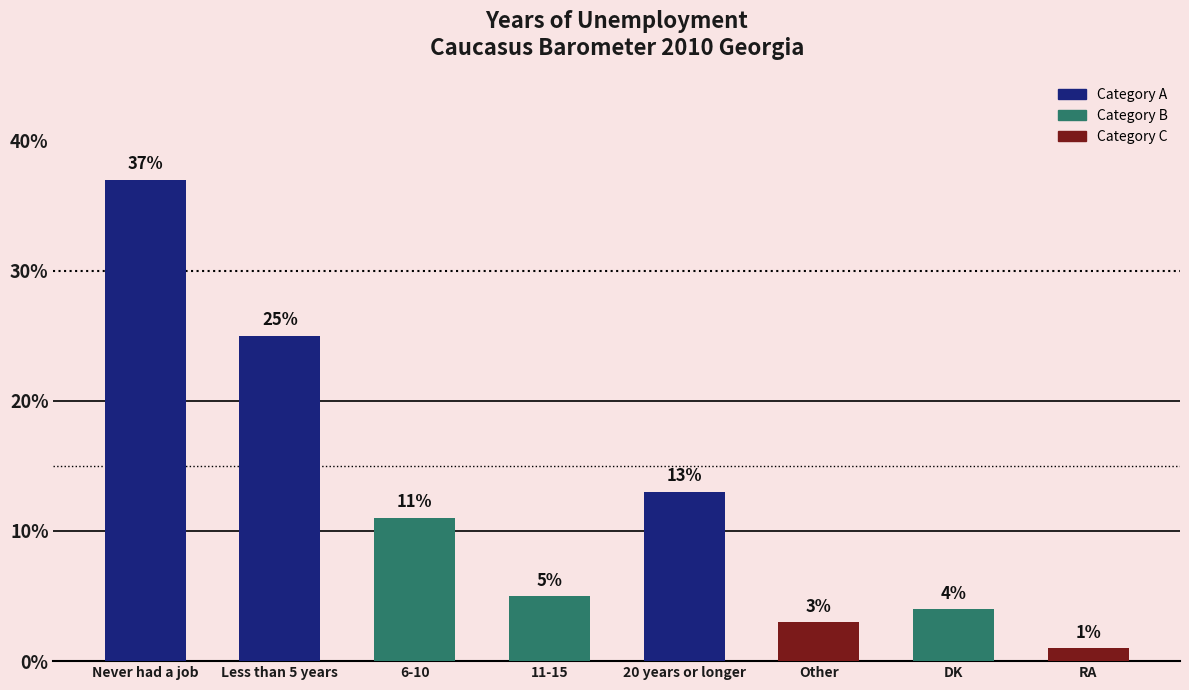

What is the greatest value displayed?

37